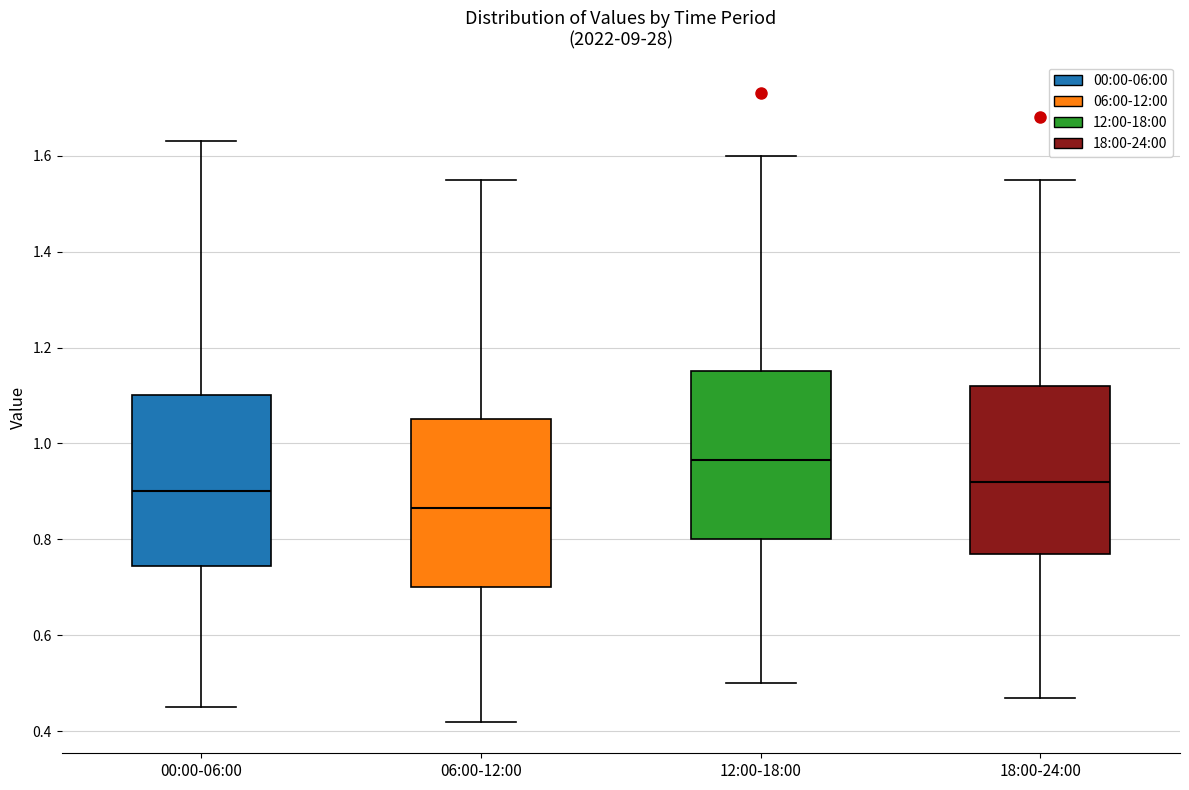

Reading left to right, read every box against the y-axis: the position of its median line, the range the box covers, and the ends of its whiskers. The values are not printed on the chart, so give them approximately, as read against the axis.

00:00-06:00: median 0.90, box 0.74 to 1.10, whiskers 0.46 to 1.64
06:00-12:00: median 0.86, box 0.70 to 1.06, whiskers 0.42 to 1.56
12:00-18:00: median 0.96, box 0.80 to 1.16, whiskers 0.50 to 1.60
18:00-24:00: median 0.92, box 0.78 to 1.12, whiskers 0.48 to 1.56